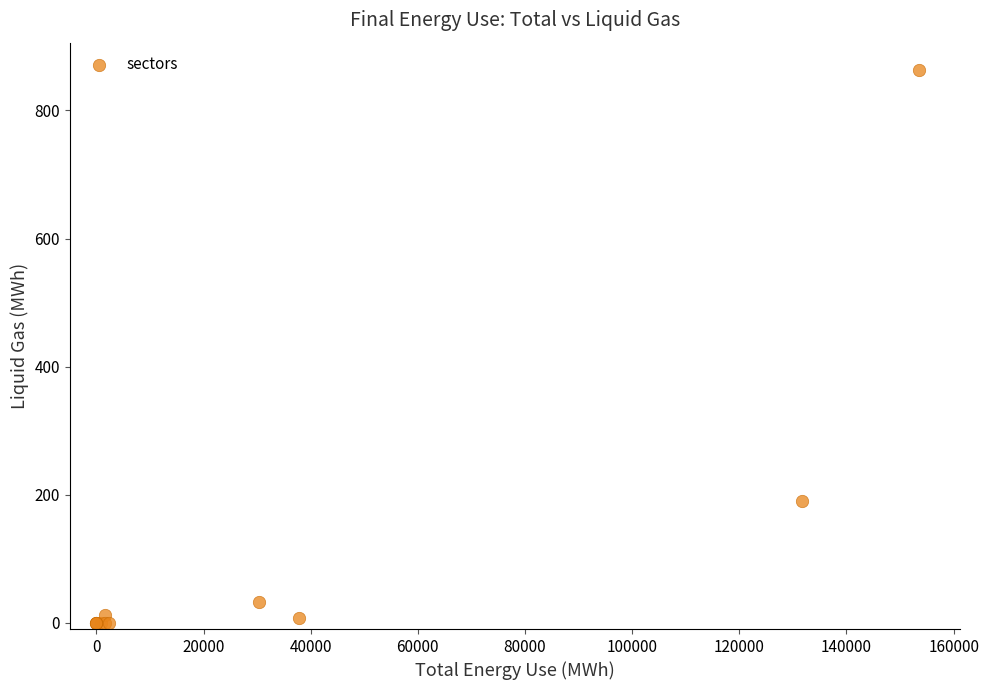

What Y value in the scatter plot is closest to 431?

190.5